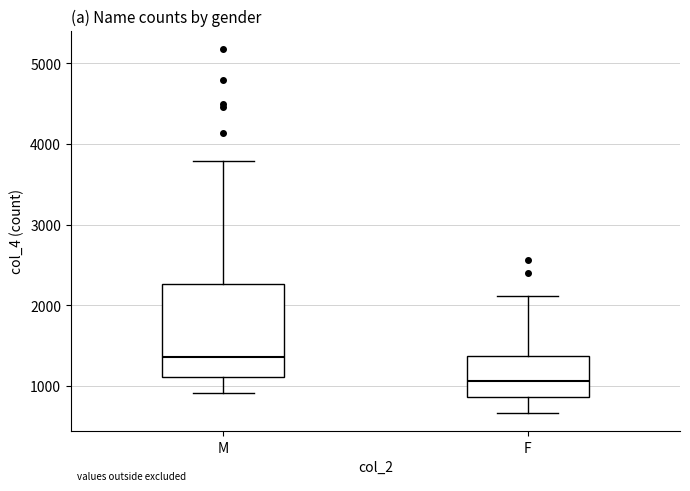

Comparing the boxes themselves (not the whiskers), which one is the tallest?

M